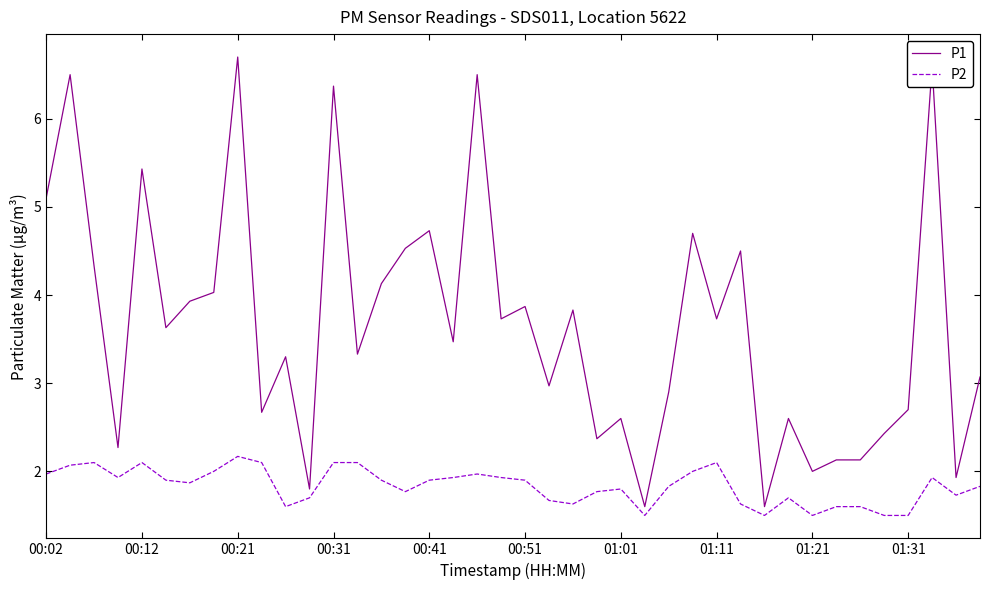

Rank the series by their average value, from lowest to highest.

P2, P1